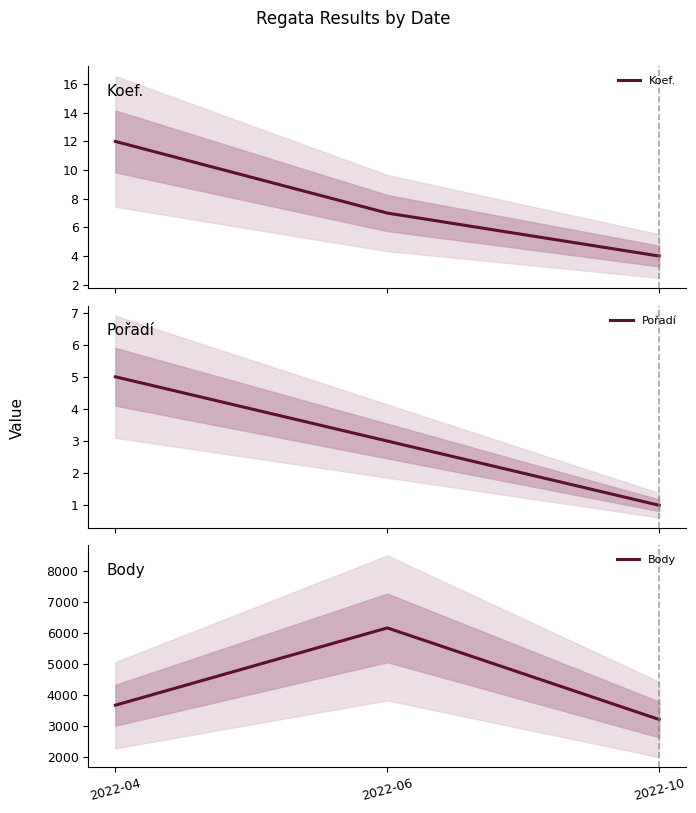

At which label does Pořadí reach its minimum?

2022-10